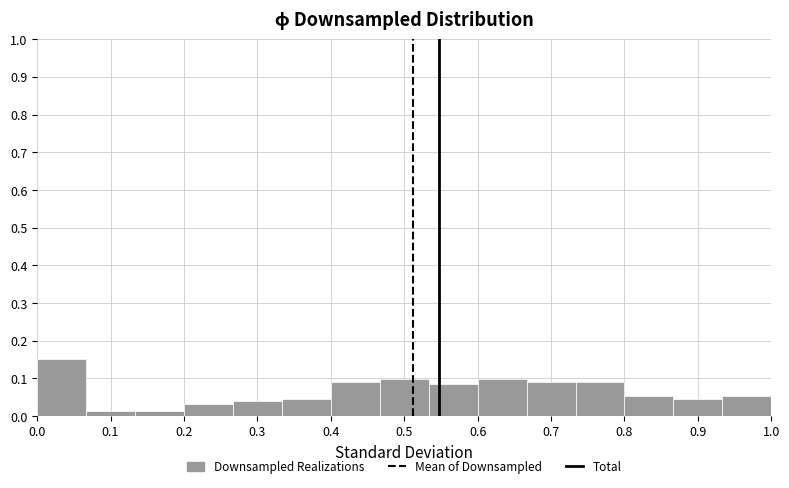

Which range on the x-axis has the tallest bar?

0.00 to 0.07